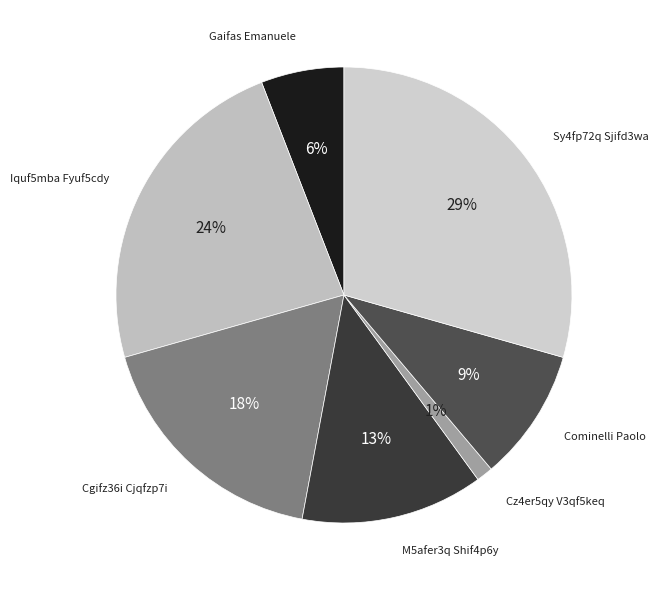

Count the number of slices in the pie.

7